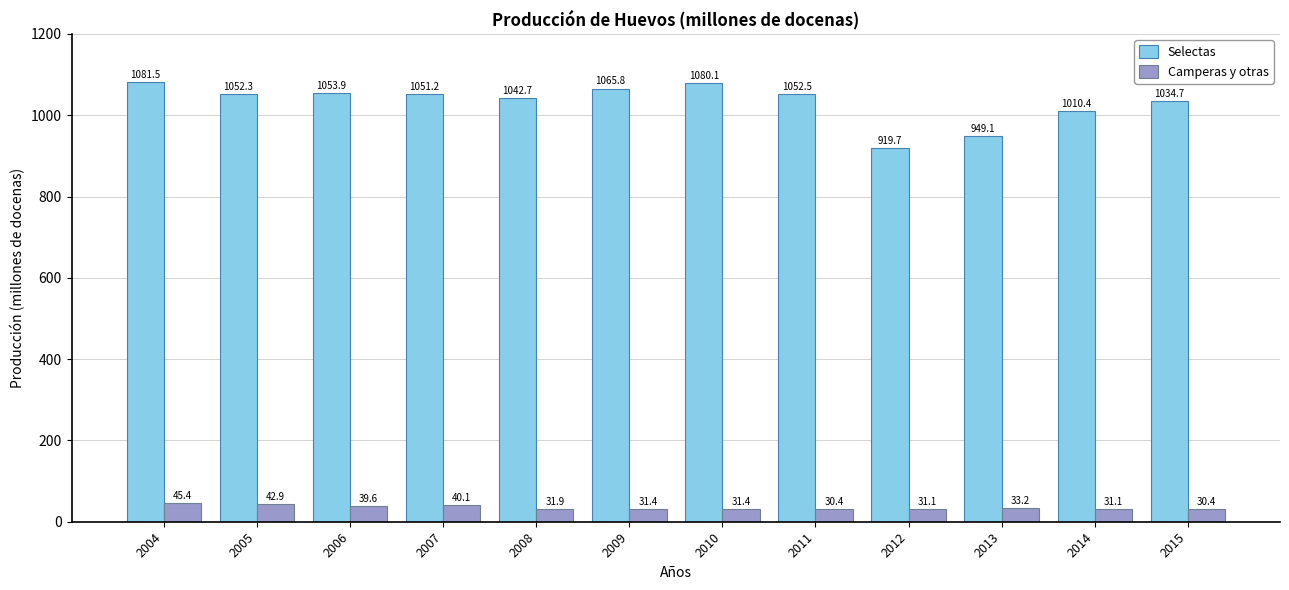

Read the Camperas y otras value at 2005.

42.9